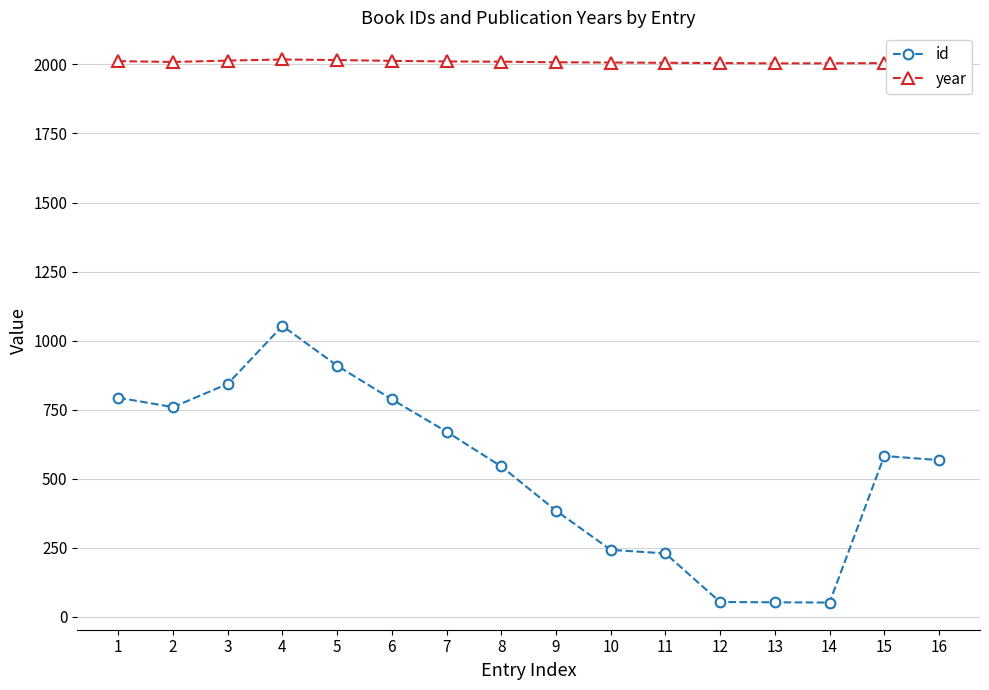

What is the value of the year point at the 6th from the left?

2013